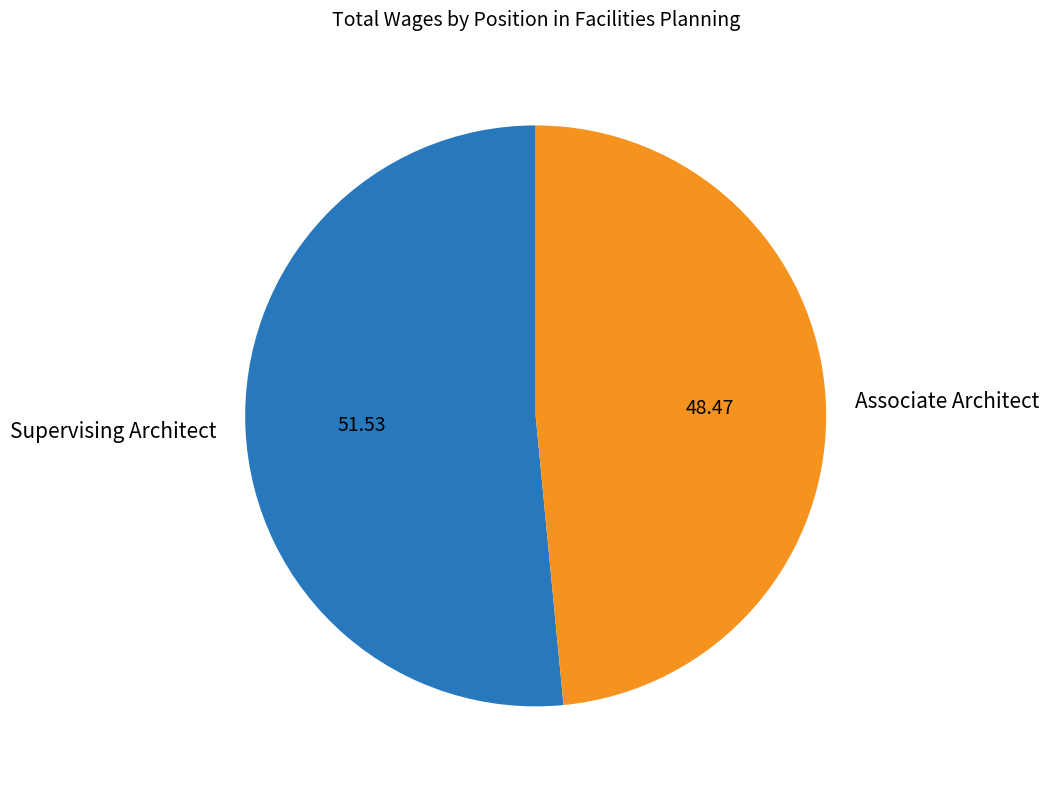

What is the largest slice in the pie chart?

Supervising Architect